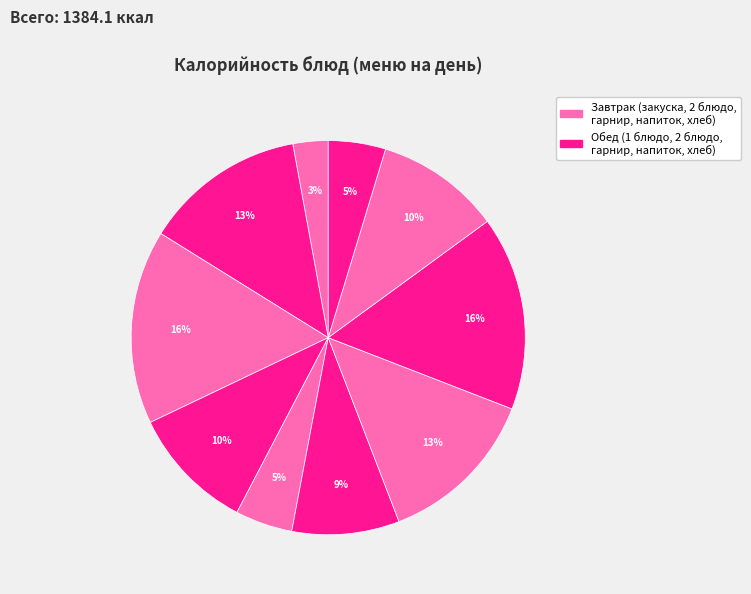

How many segments does this pie chart have?

10